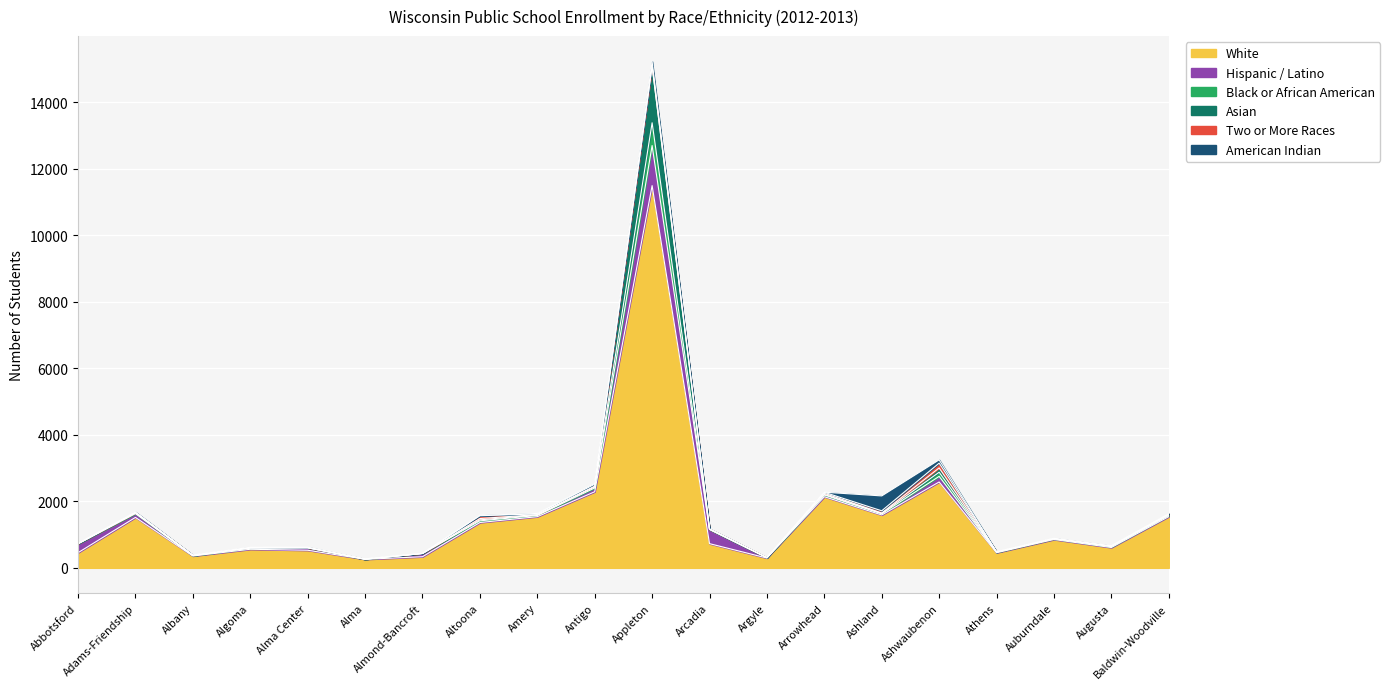

The Hispanic / Latino series shows 10 at Argyle. True or false?

True